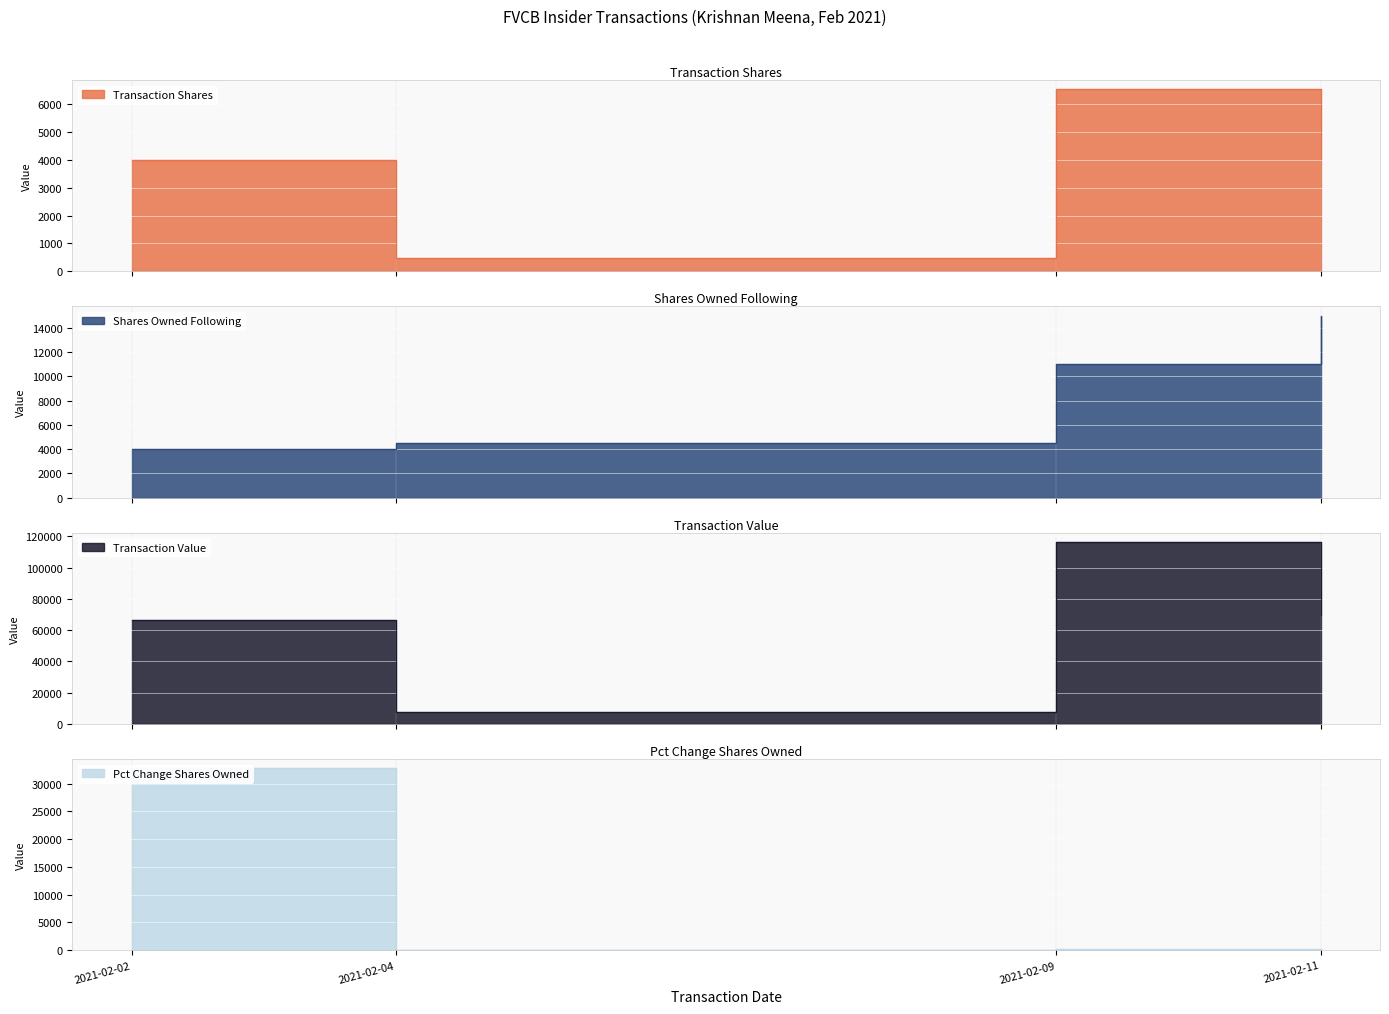

True or false: transactionShares and sharesOwnedFollowingTransaction cross at least once.

False